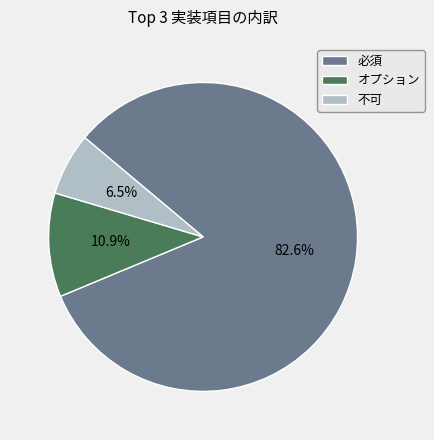

Between オプション and 不可, which is larger?

オプション